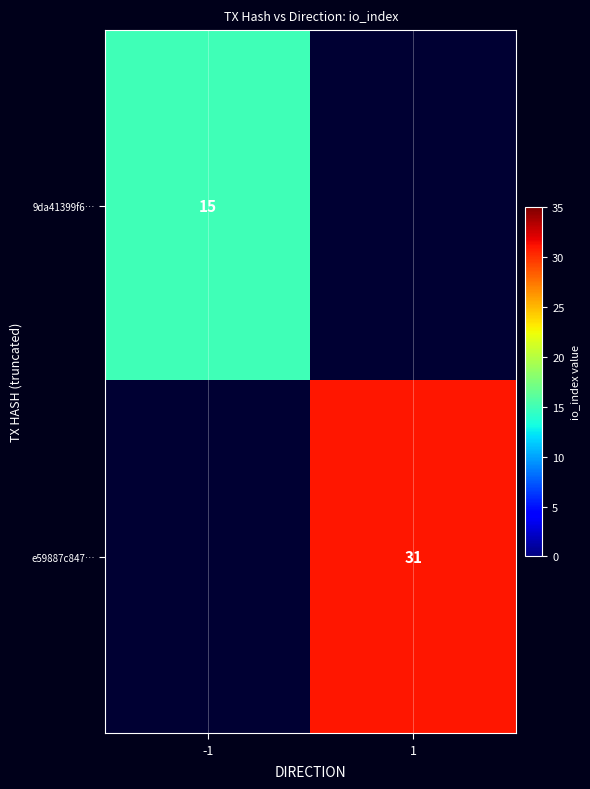

The e59887c847… series shows 50 at 1. True or false?

False